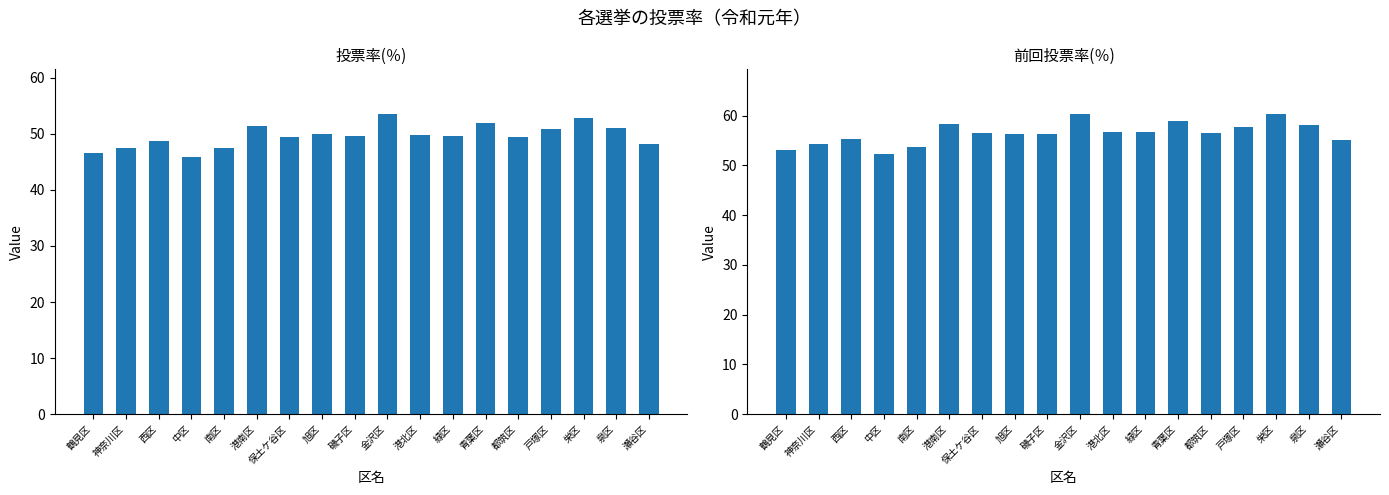

What is the difference between the highest and lowest values at 瀬谷区?

6.9